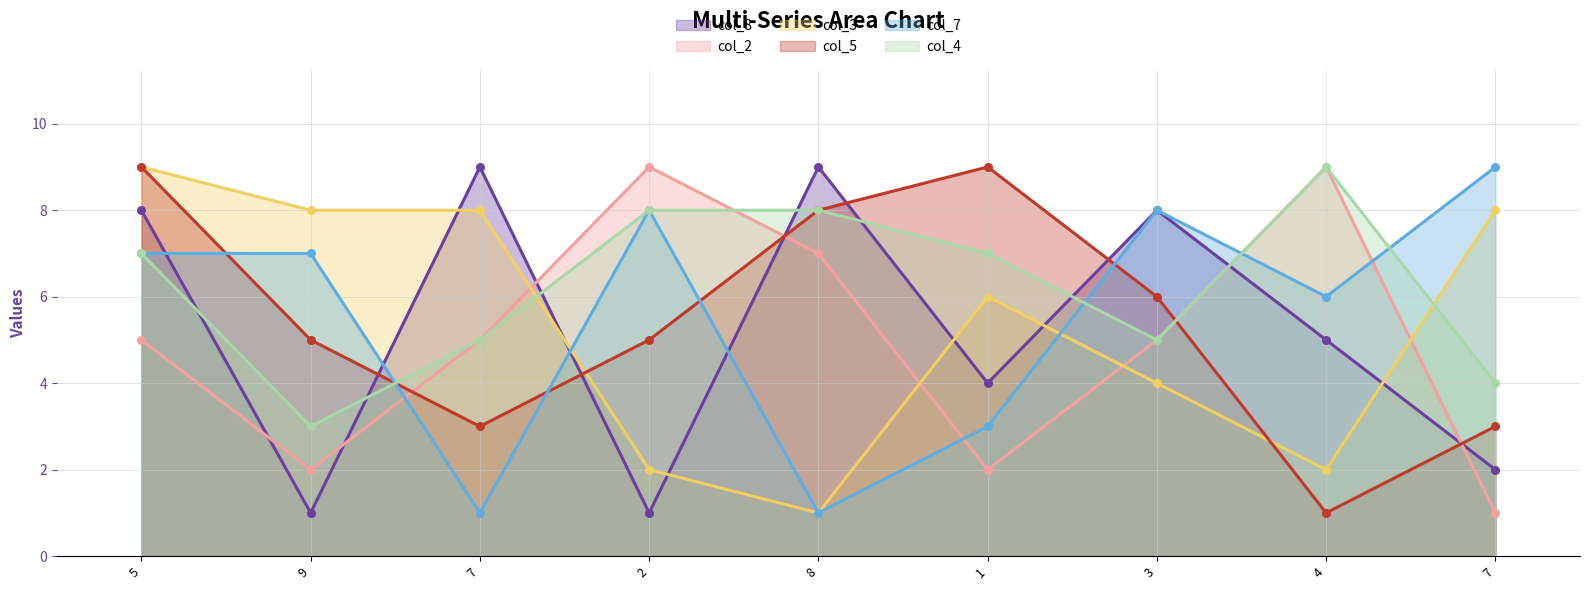

What is the total value across all series at 9?

26